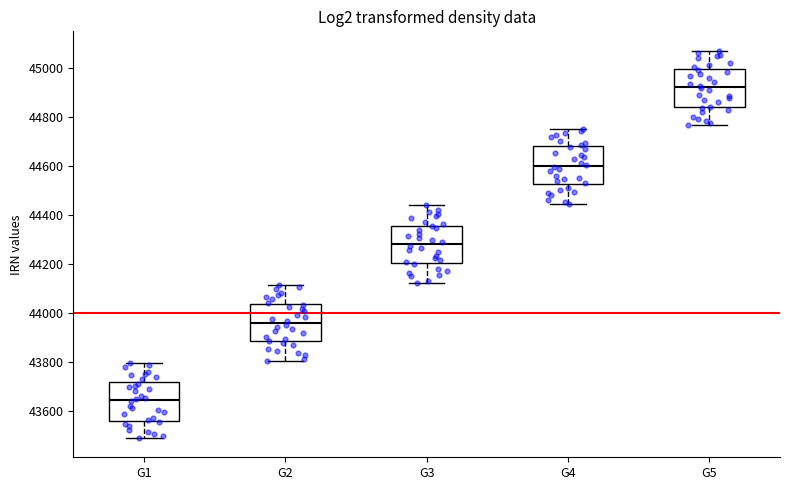

Where does the upper whisker of the box for G2 end on the y-axis? The values are not printed on the chart, so give them approximately, as read against the axis.

44120